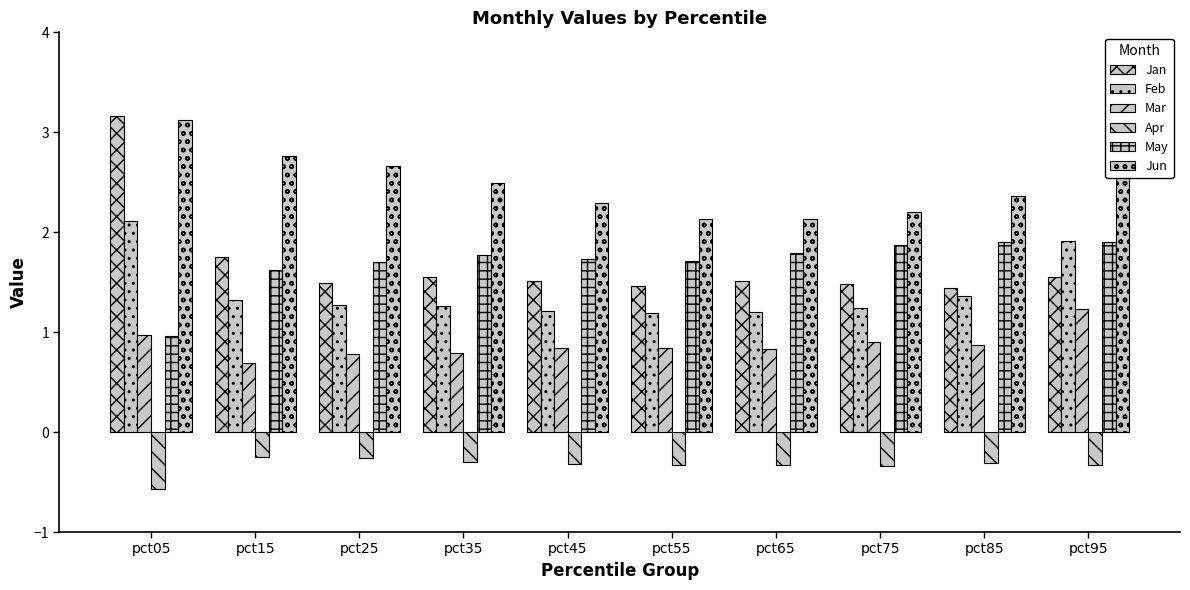

What is the difference between the maximum and minimum values in the Mar series?

0.5